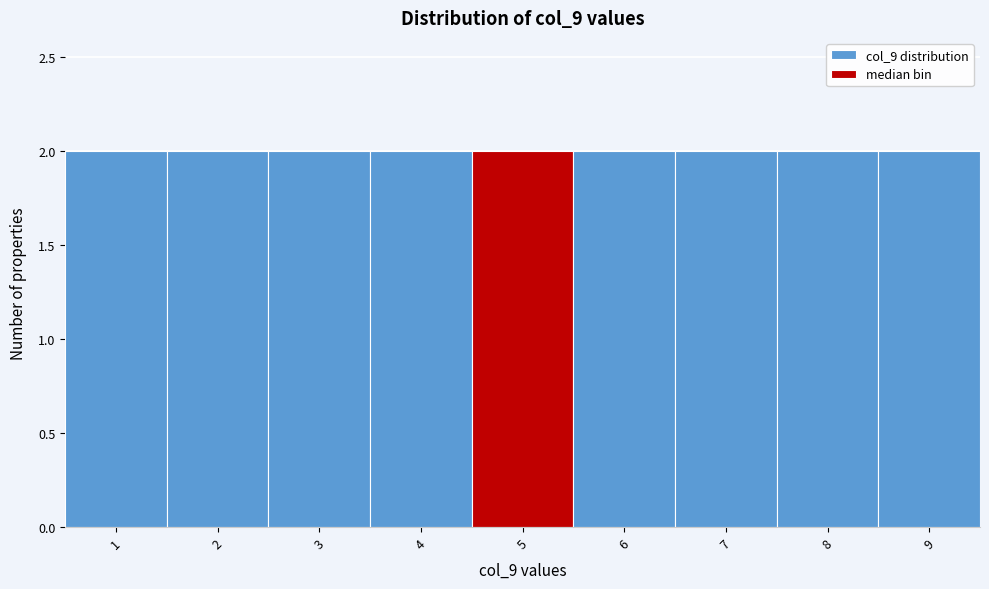

How tall is the bar that spans 6.5 to 7.5 on the x-axis? The values are not printed on the chart, so give them approximately, as read against the axis.

2